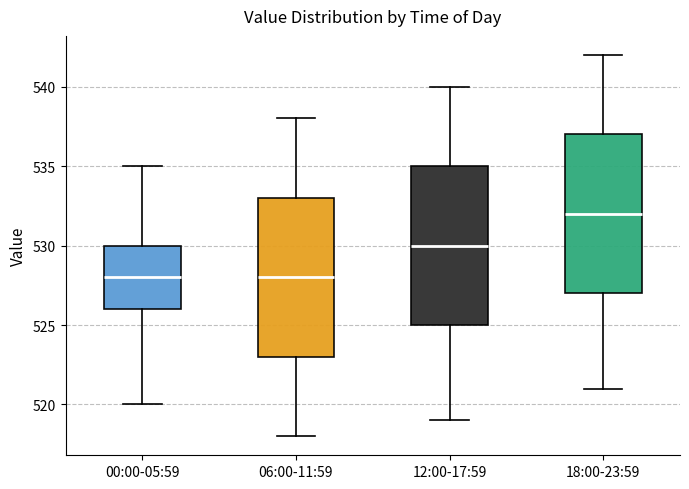

Which box has the highest median line?

18:00-23:59